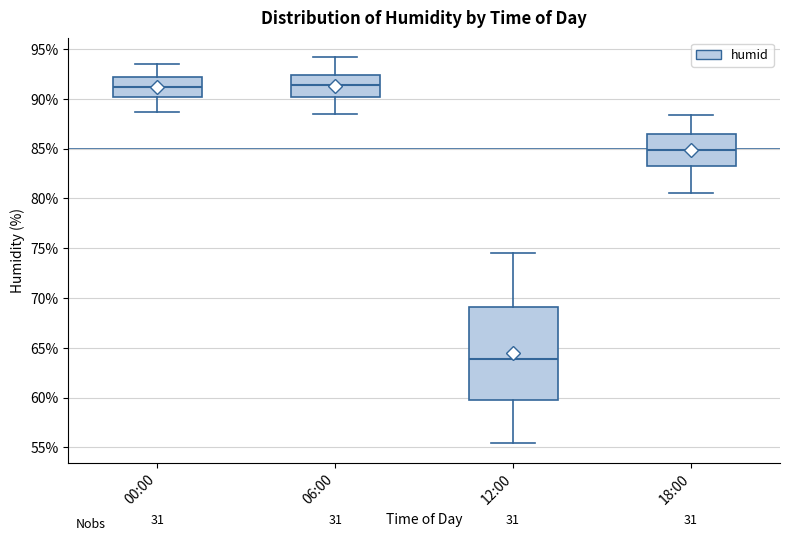

Reading left to right, transcribe this box plot: for each box, give where its median line is, the range the box spans, and where its two whiskers end, as read against the y-axis. The values are not printed on the chart, so give them approximately, as read against the axis.

00:00: median 91.0, box 90.0 to 92.0, whiskers 88.5 to 93.5
06:00: median 91.5, box 90.0 to 92.5, whiskers 88.5 to 94.0
12:00: median 64.0, box 60.0 to 69.0, whiskers 55.5 to 74.5
18:00: median 85.0, box 83.5 to 86.5, whiskers 80.5 to 88.5